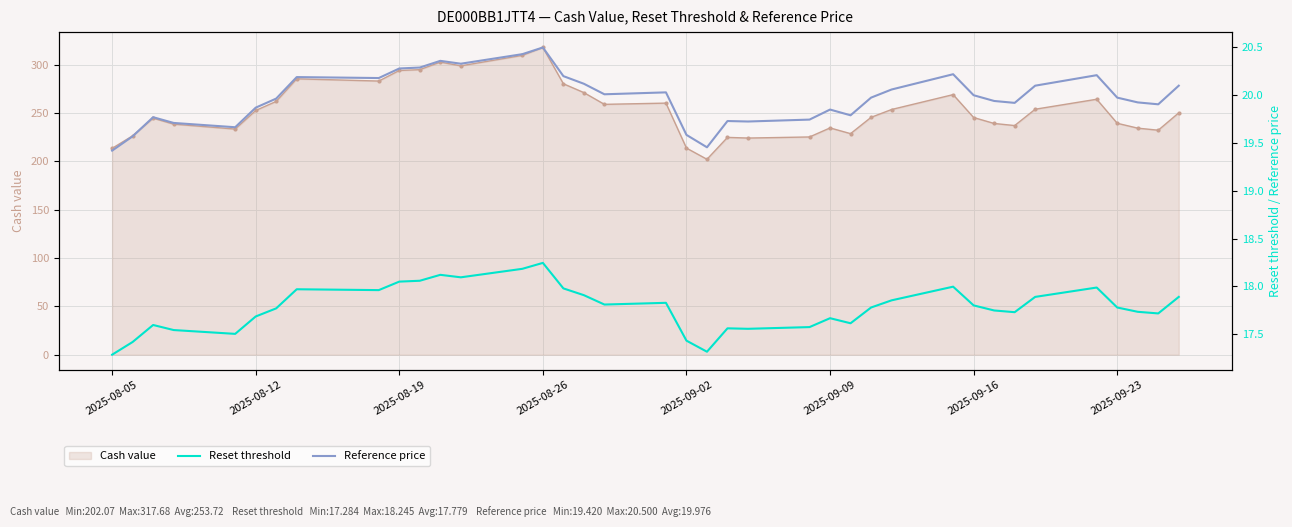

True or false: Cash value has more than 1 interior local peaks.

True